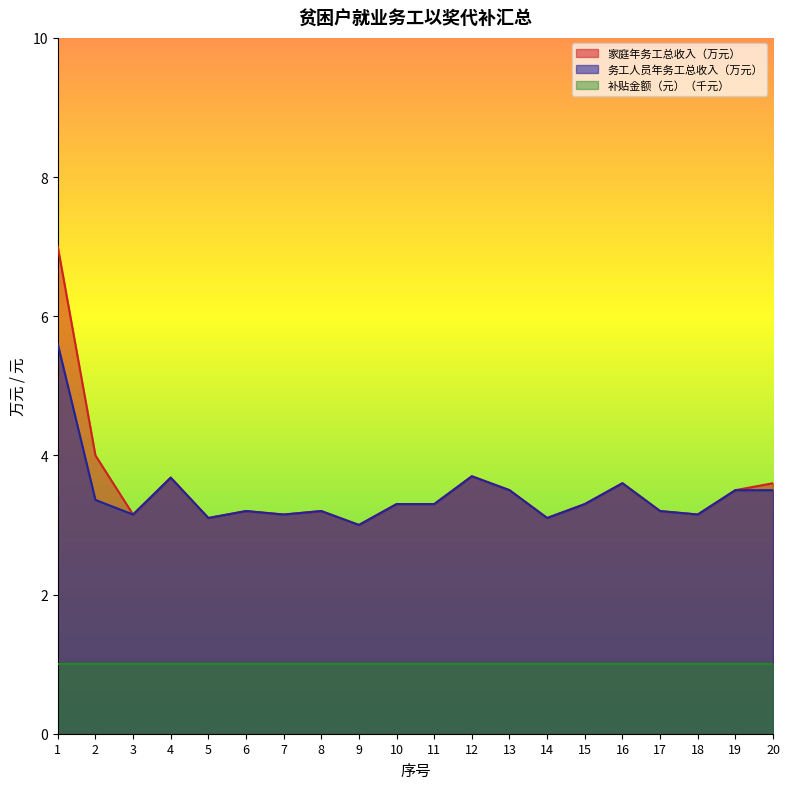

How many interior local valleys does the 家庭年务工总收入（万元） series have?

6